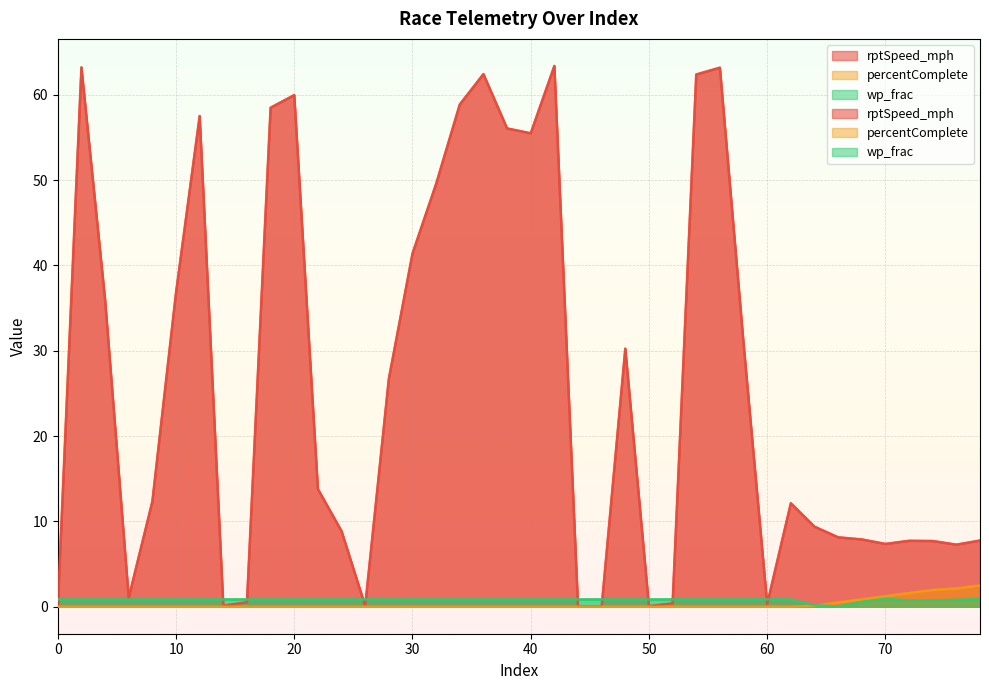

Between 42 and 14, which is larger?

42